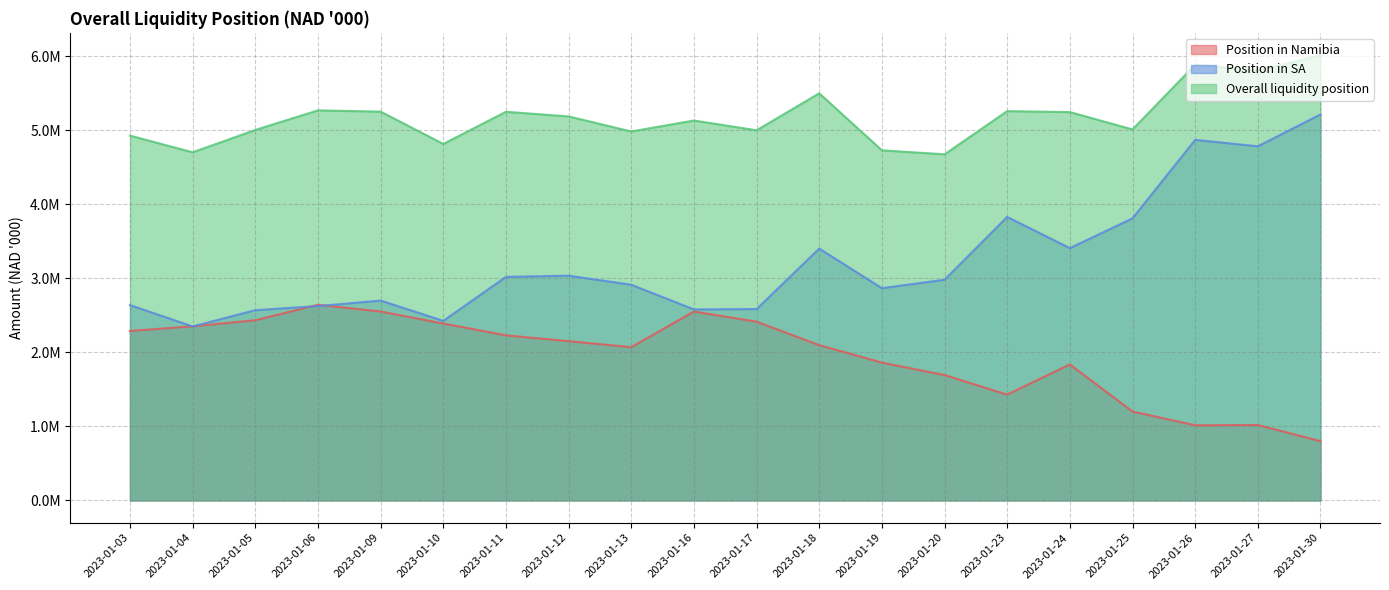

Which series has the largest total across all categories?

Overall liquidity position